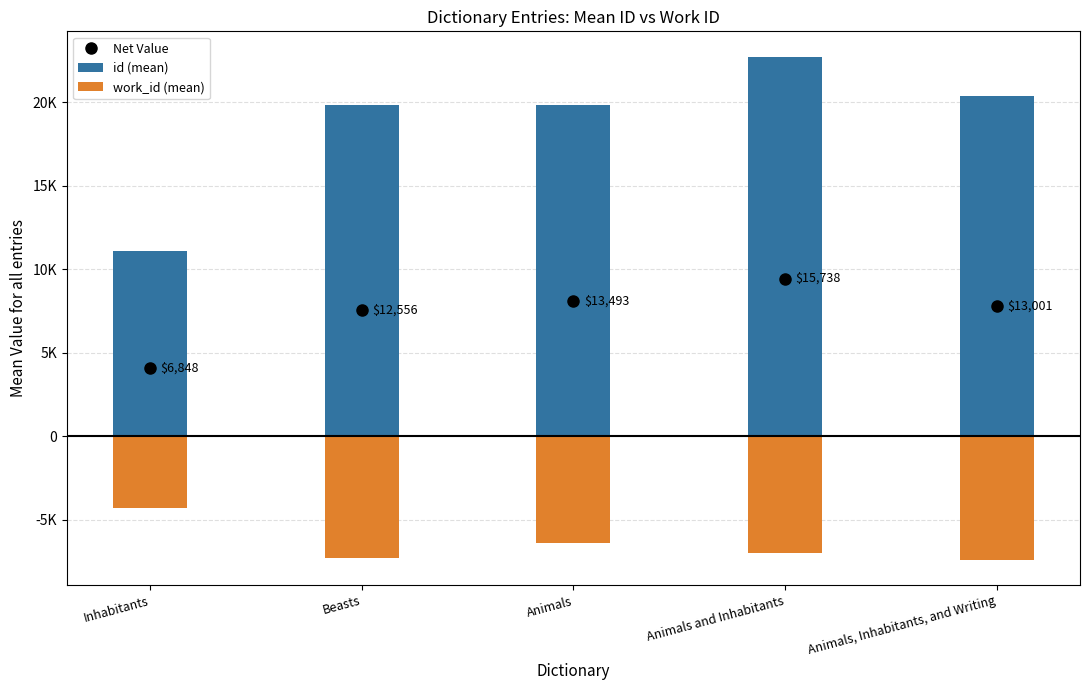

Is it true that work_id (mean) equals -9756 at Beasts?

False